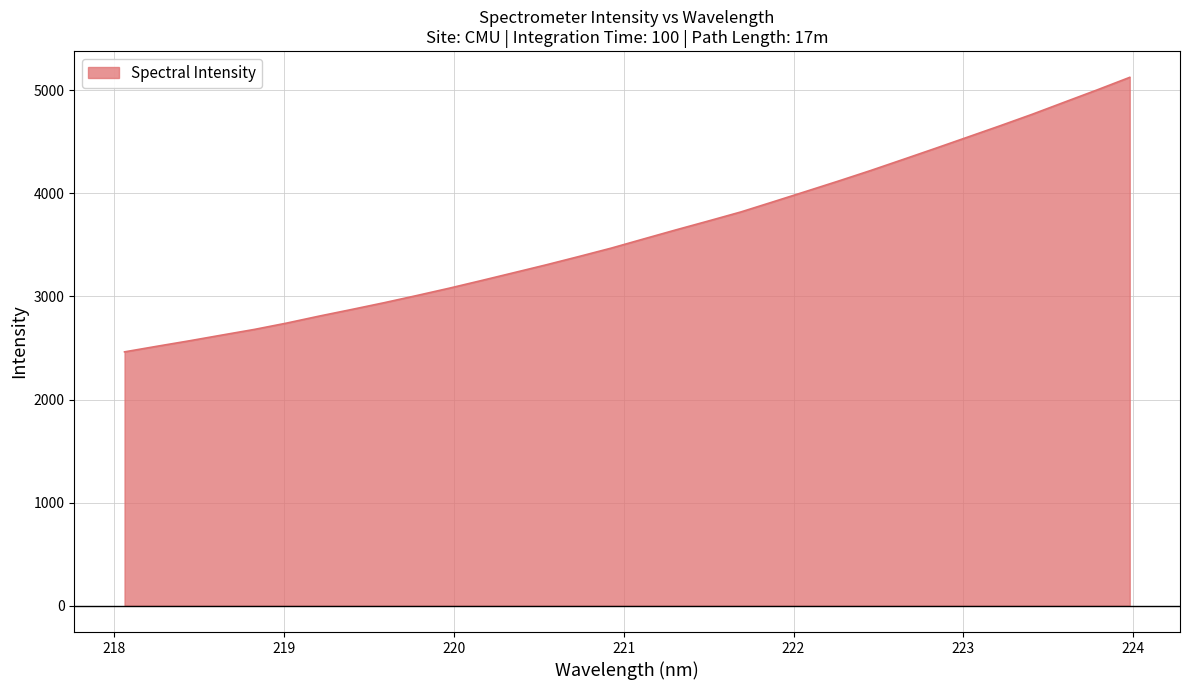

What is the difference between the maximum and minimum values?

2664.0